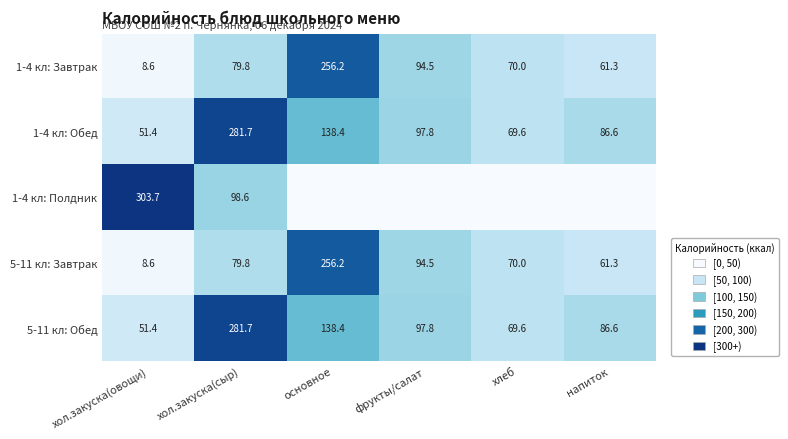

At which label is 5-11 кл: Обед closest to 166?

основное